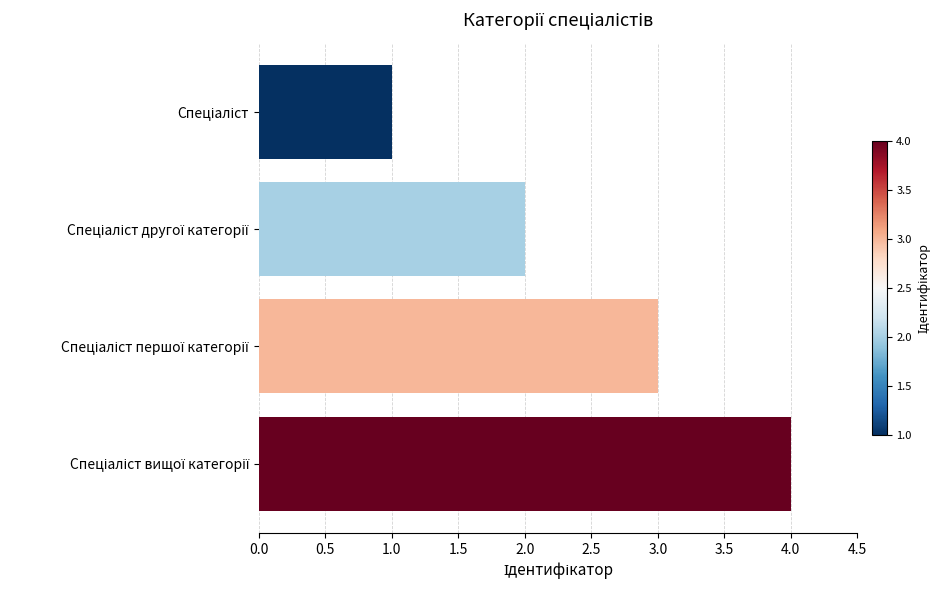

What is the difference between the maximum and minimum values?

3